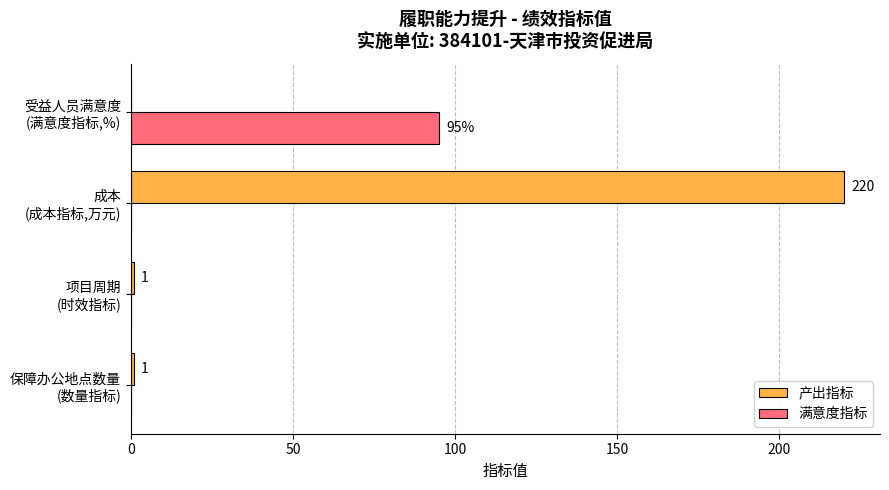

How many 满意度指标 values are between 0 and 95?

4